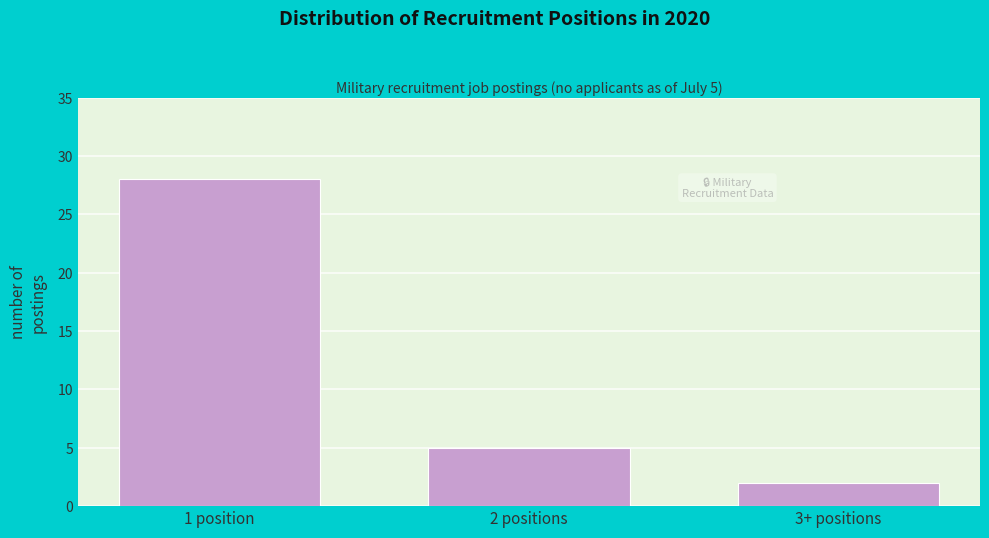

Reading left to right, extract all data points from this chart.

28	5	2